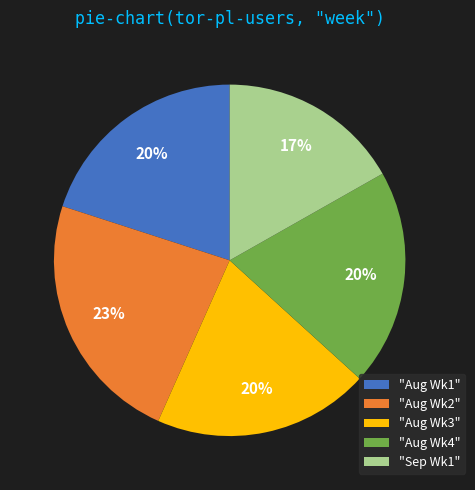

The "Sep Wk1" slice represents 17% of the pie. True or false?

True